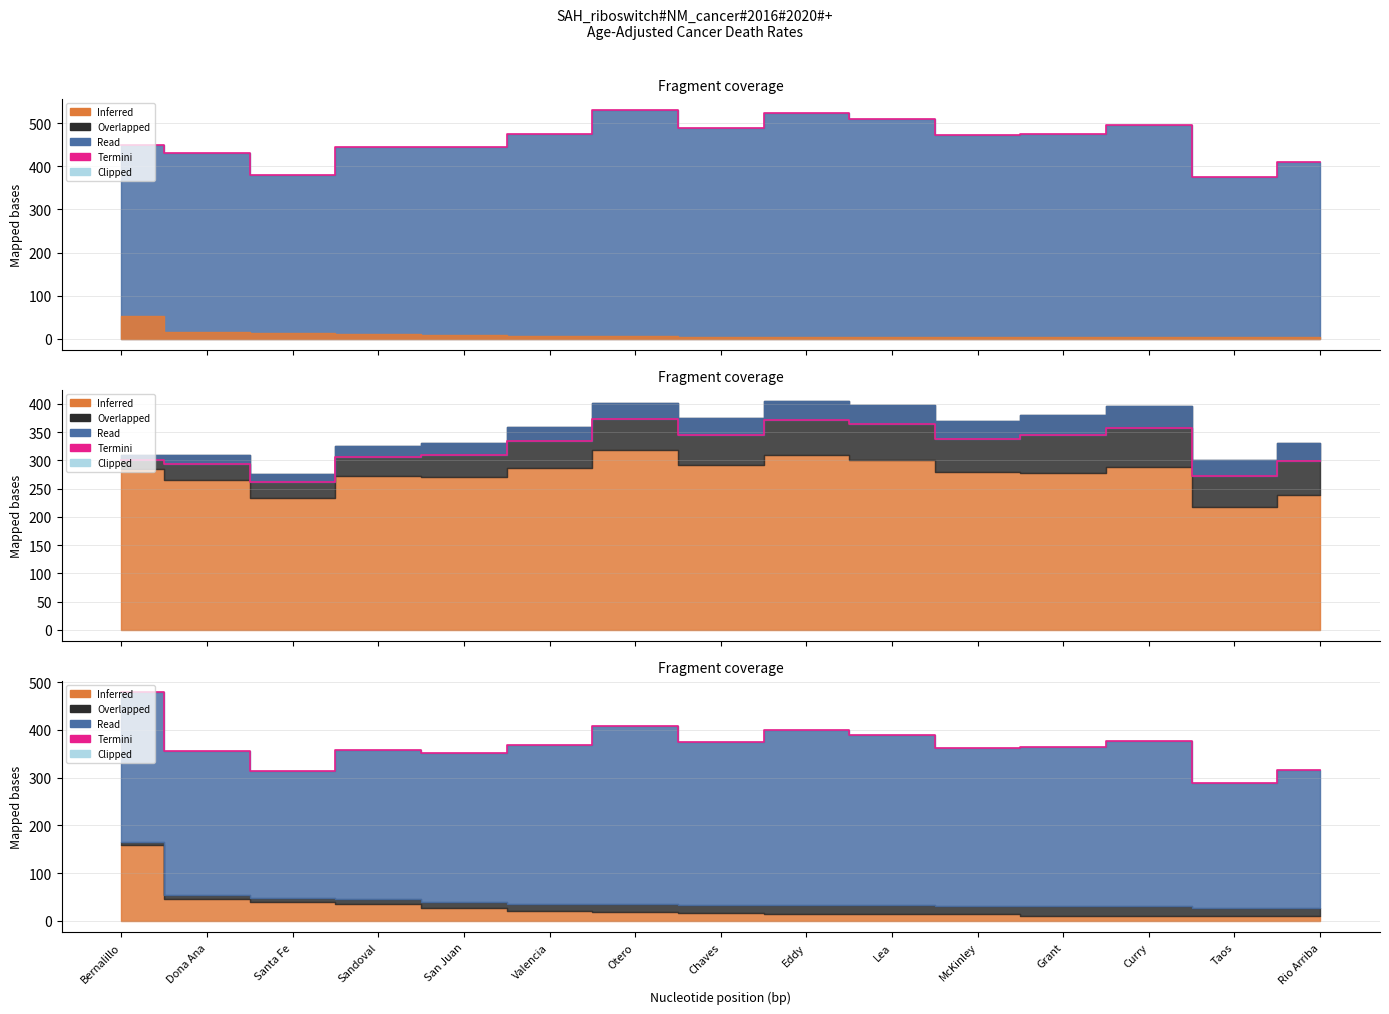

Read the value at Santa Fe.

313.9